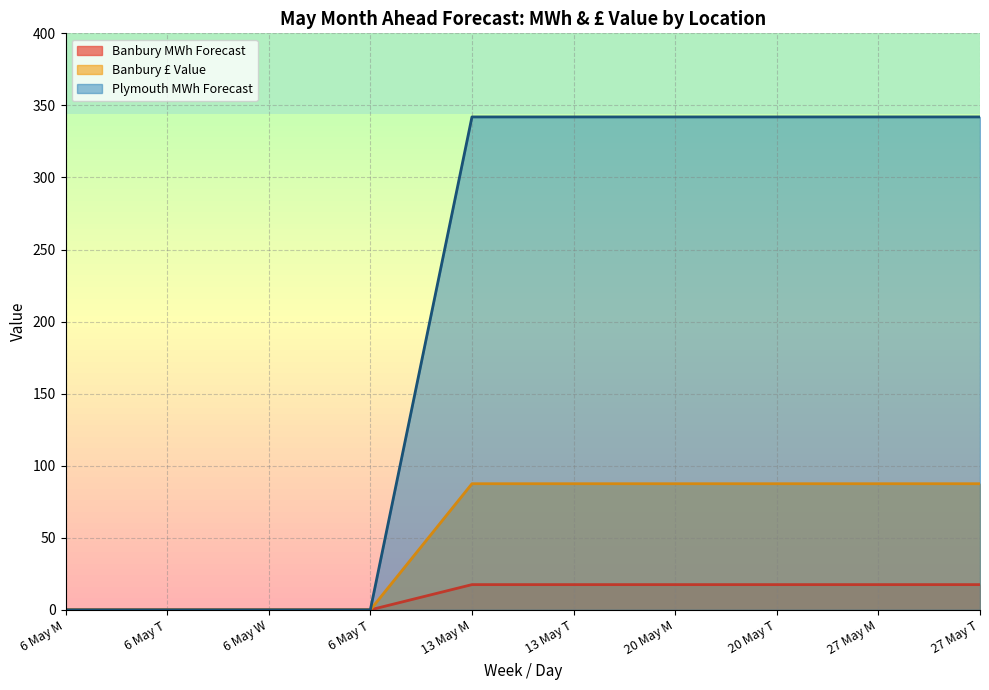

What is the spread (max minus min) of values at 13 May T?

324.5